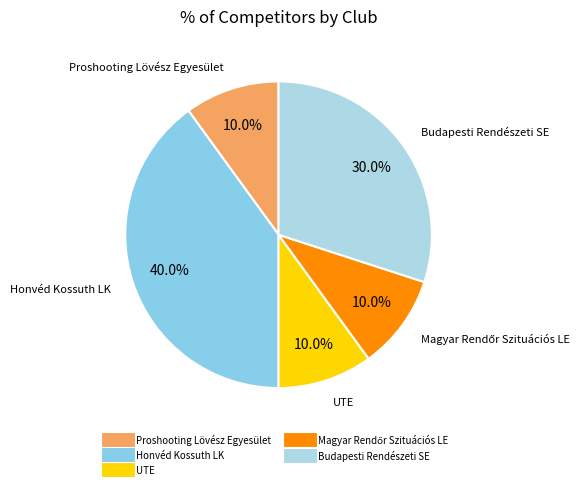

Between Budapesti Rendészeti SE and Honvéd Kossuth LK, which is larger?

Honvéd Kossuth LK